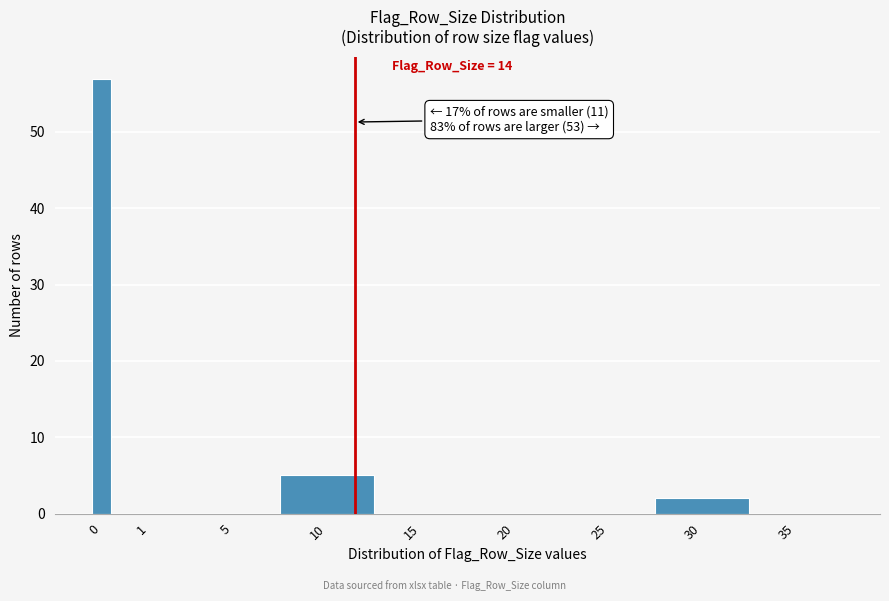

Reading right to left, list all the values displayed in this chart.

35=0	30=2	25=0	20=0	15=0	10=5	5=0	1=0	0=57